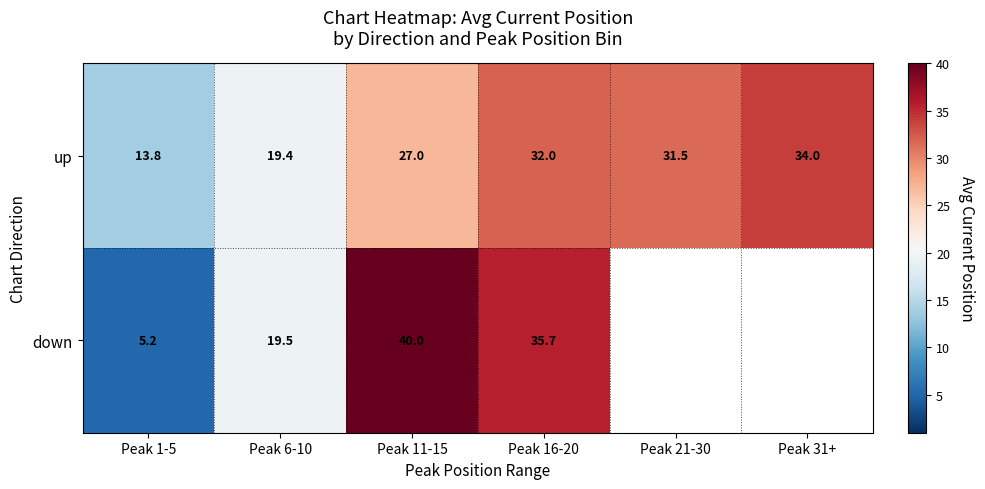

What is the difference between the up values at Peak 11-15 and Peak 31+?

7.0